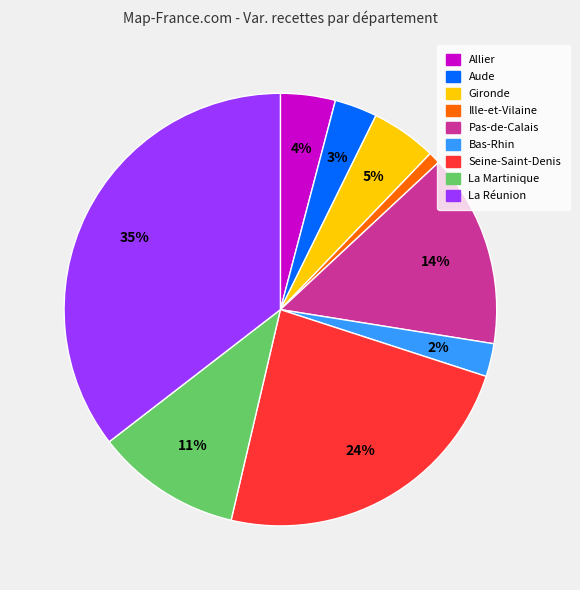

Is it true that La Réunion is 27% of the pie?

False